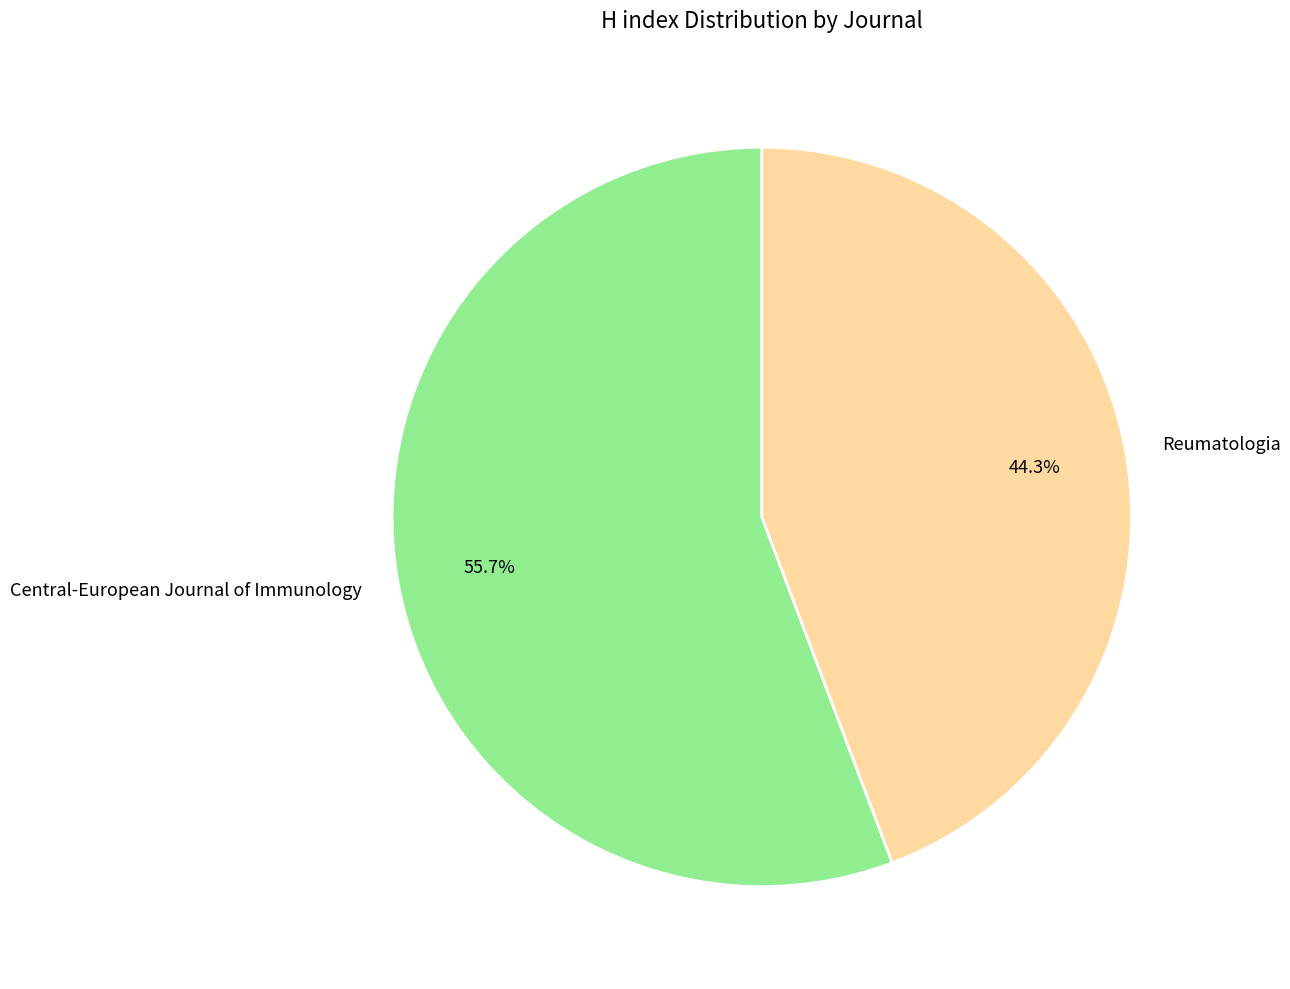

To the nearest percent, what percentage of the pie is Central-European Journal of Immunology?

56%